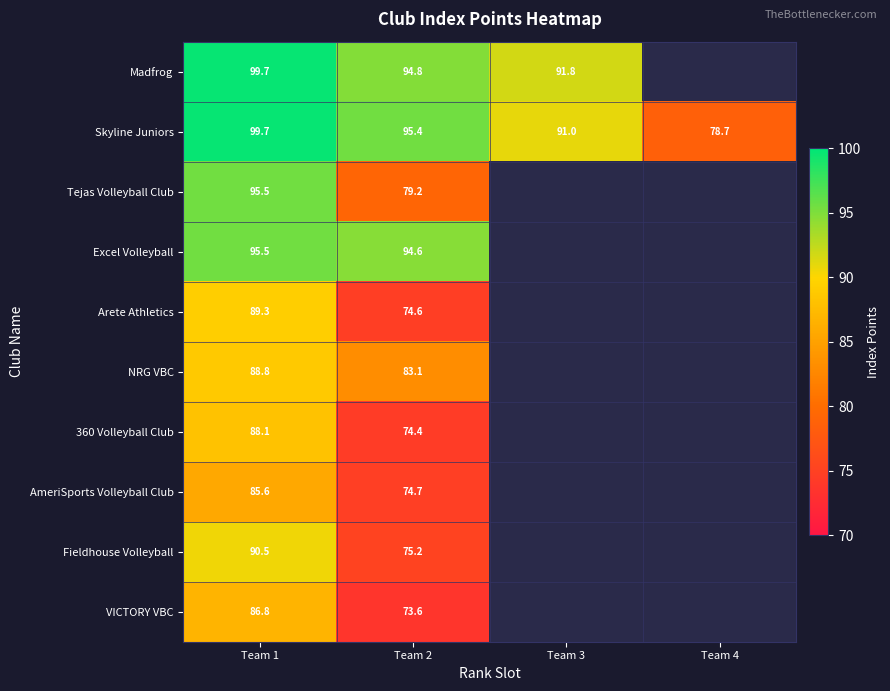

Which category has the lowest value across all series?

Team 2